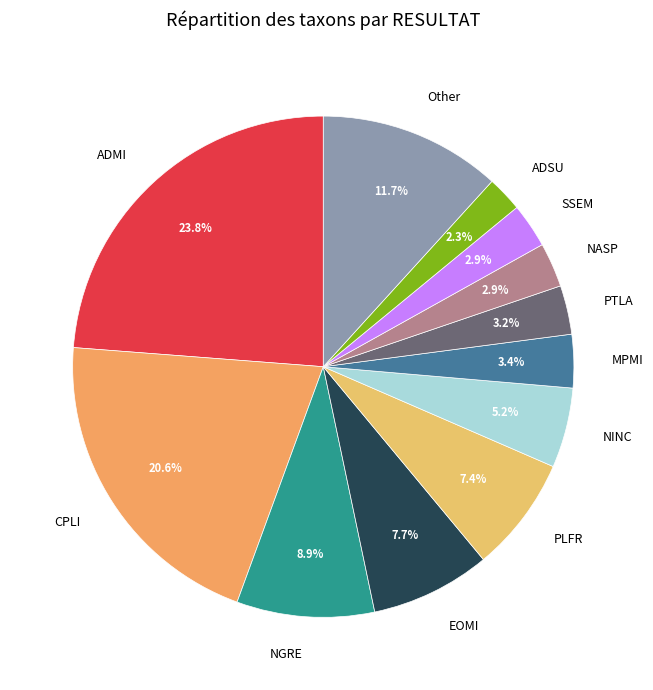

What is the ratio of the value at NINC to the value at NASP?

1.8